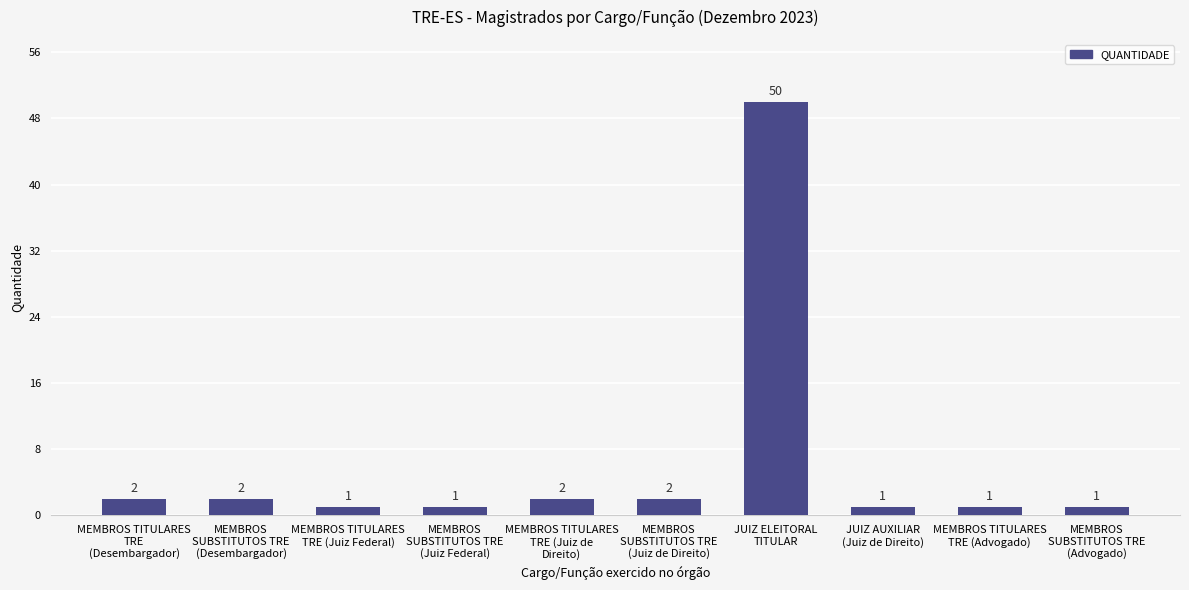

The chart shows a value of 2 at MEMBROS TITULARES
TRE (Juiz de
Direito). True or false?

True